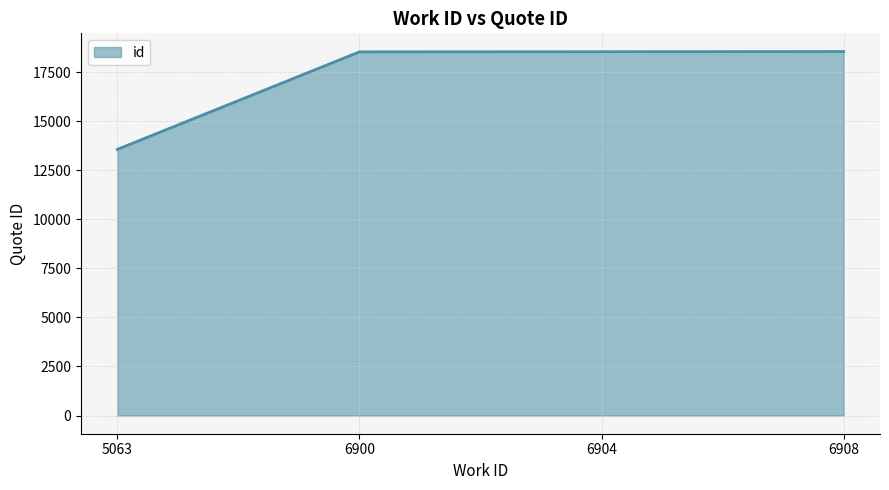

Does the chart have visible grid lines?

Yes